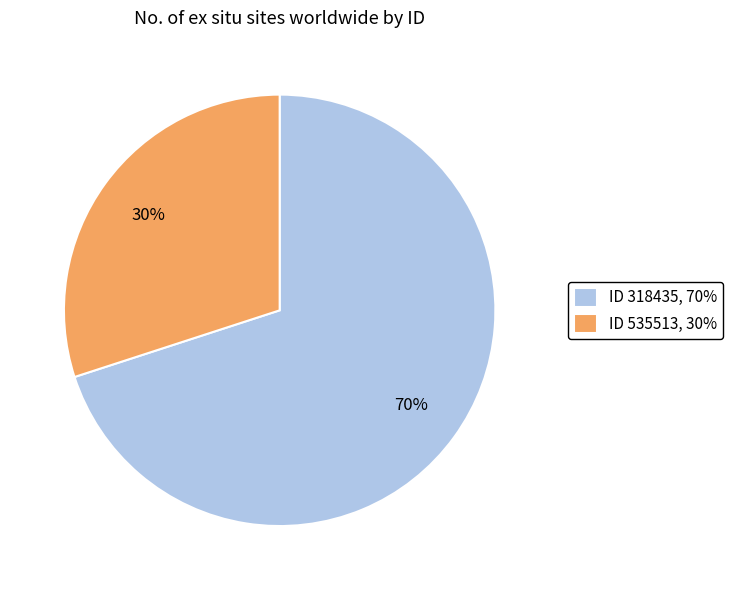

To the nearest percent, what is the average slice percentage?

50%